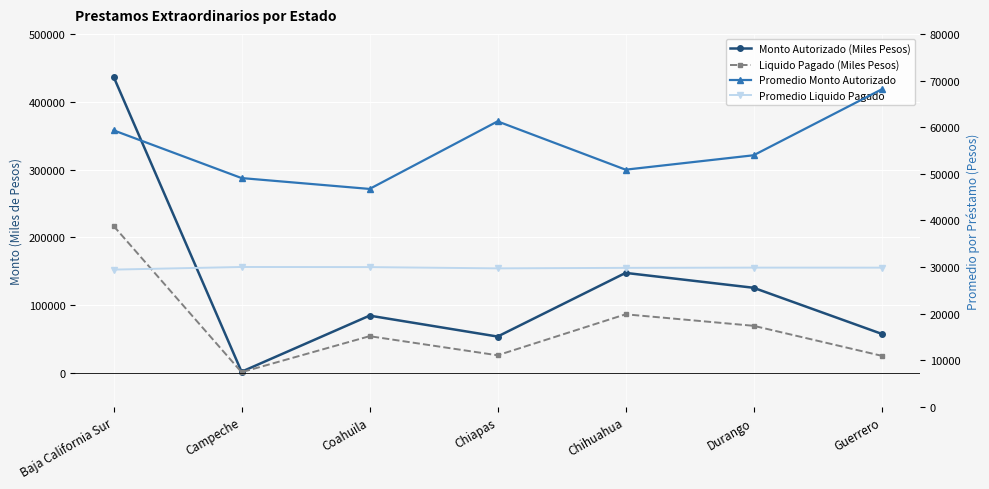

How many categories are shown in the chart?

7